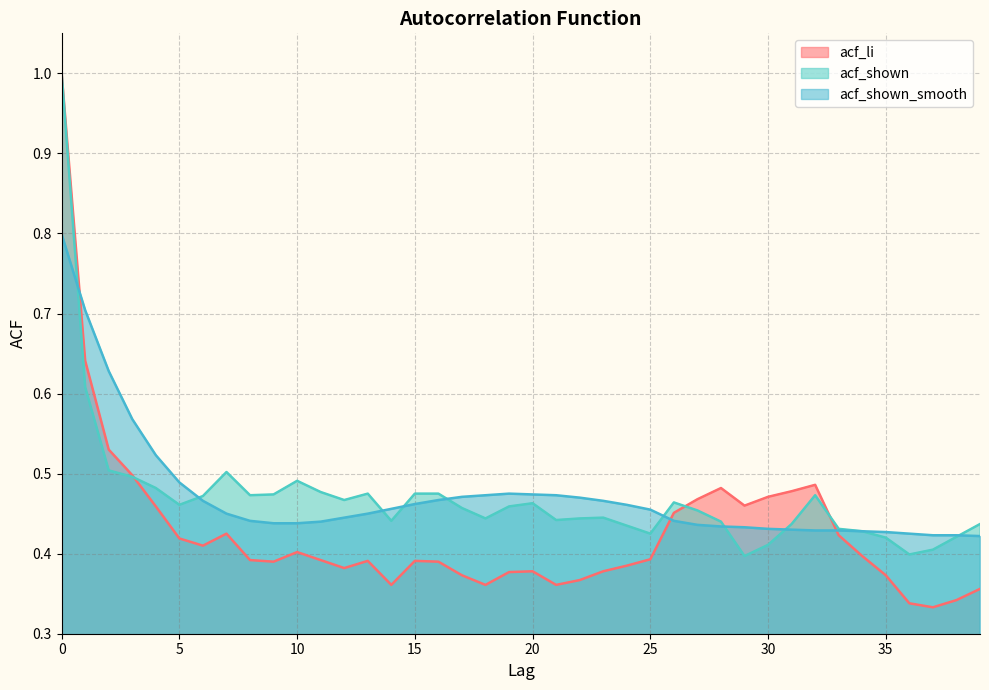

After their last crossing, which series has the higher values: acf_shown_smooth or acf_li?

acf_shown_smooth